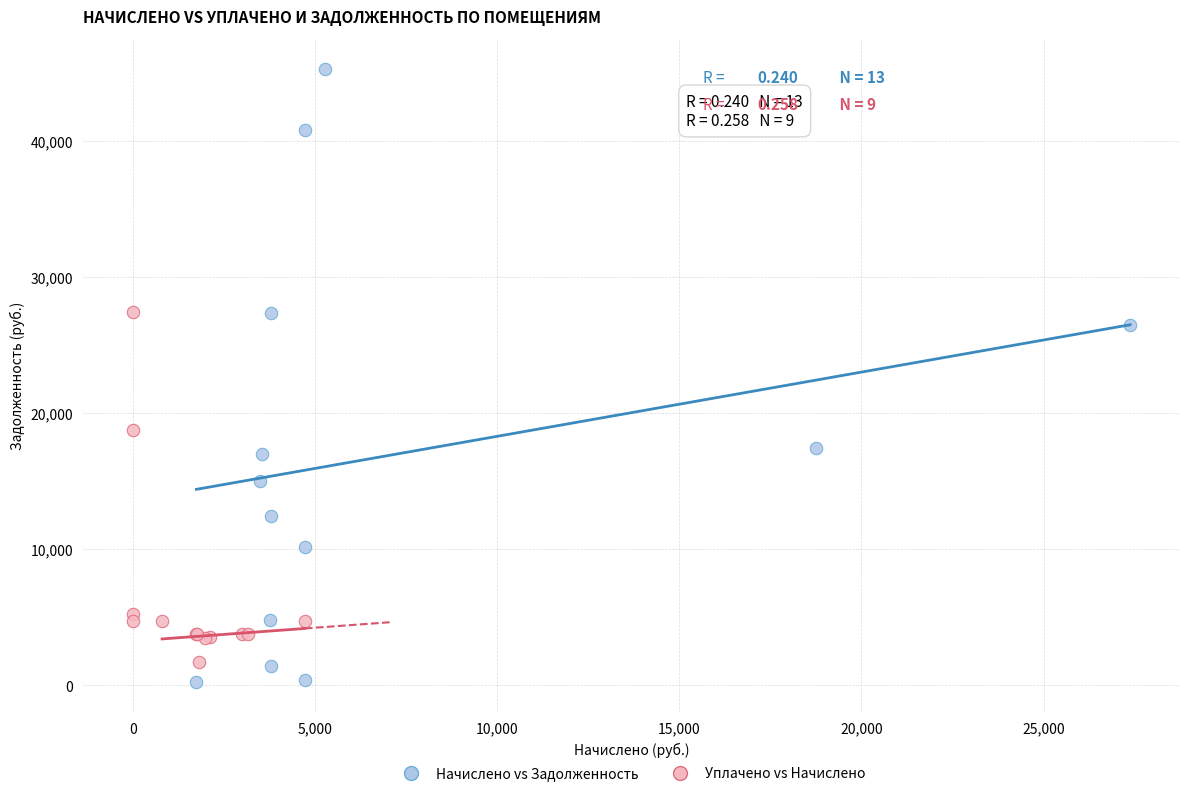

Which series reaches the minimum Y coordinate?

Начислено vs Задолженность